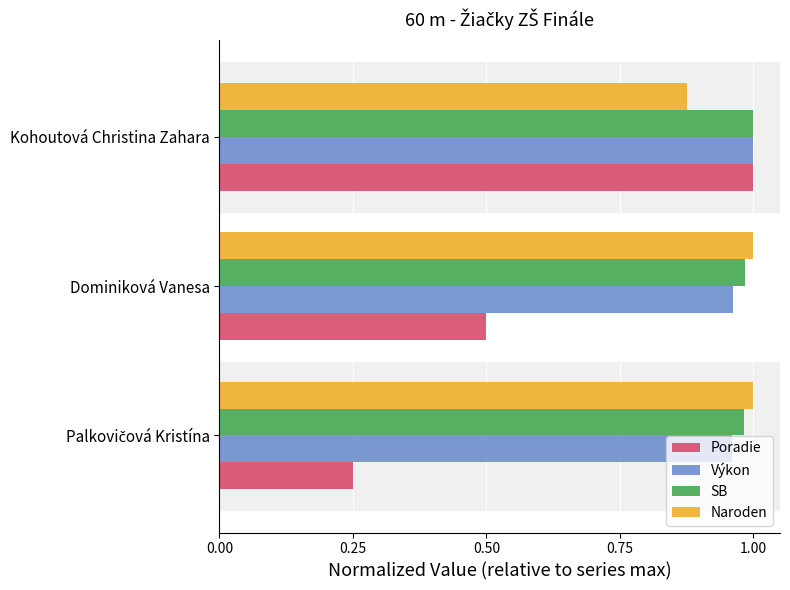

What are all the series names shown in the legend?

Poradie, Výkon, SB, Naroden